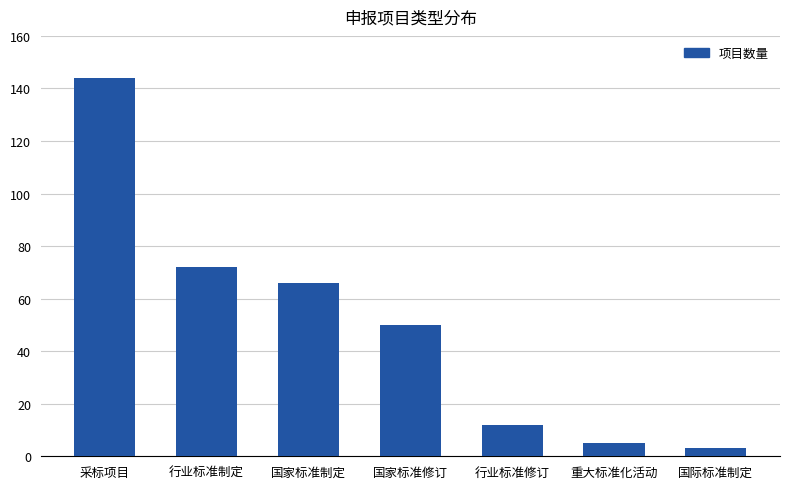

What position from the right is 行业标准修订?

3